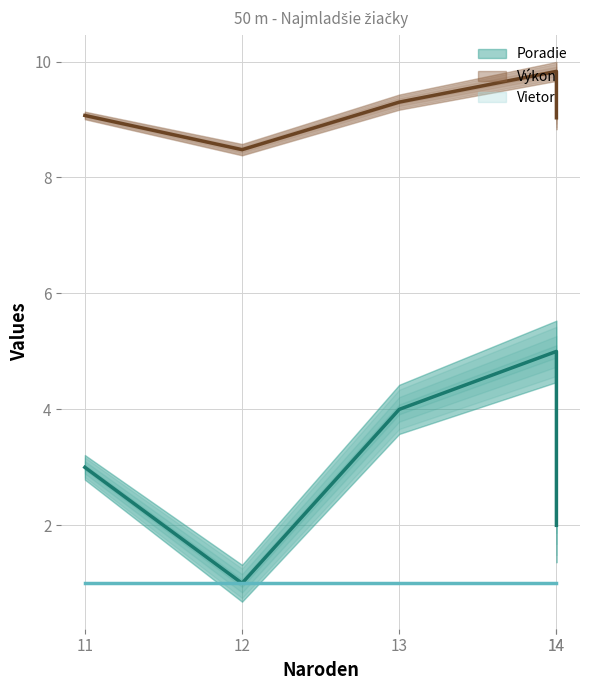

Which series has the largest total across all categories?

Výkon